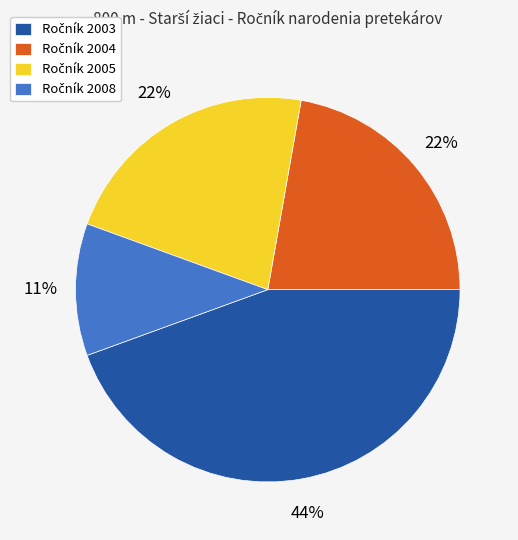

Is there a majority slice in this chart?

No